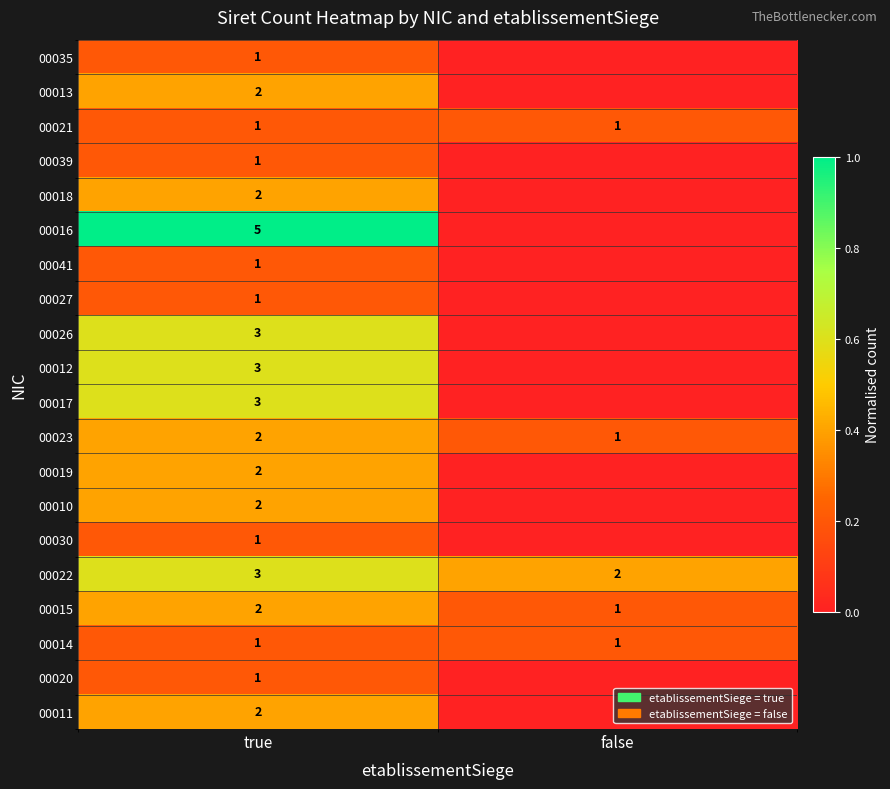

At which label is 00015 closest to 1?

false